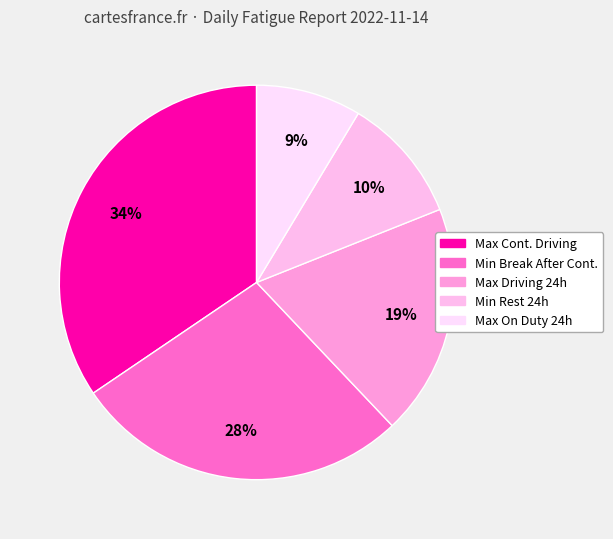

Count the number of slices in the pie.

5